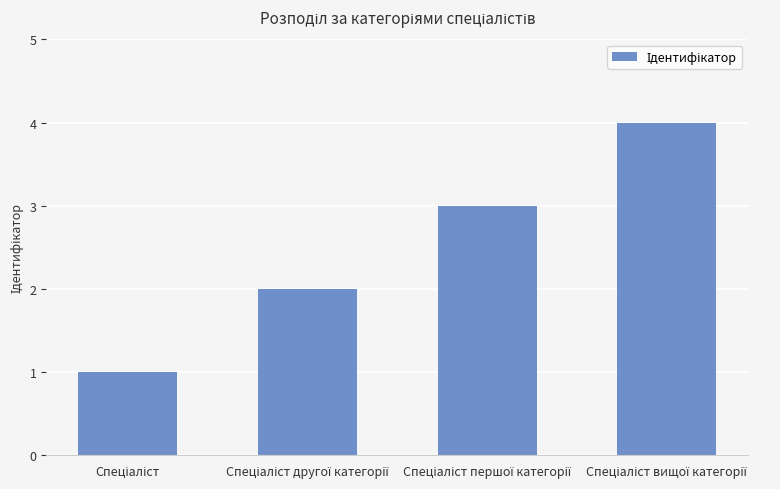

What is the difference between the maximum and minimum values?

3